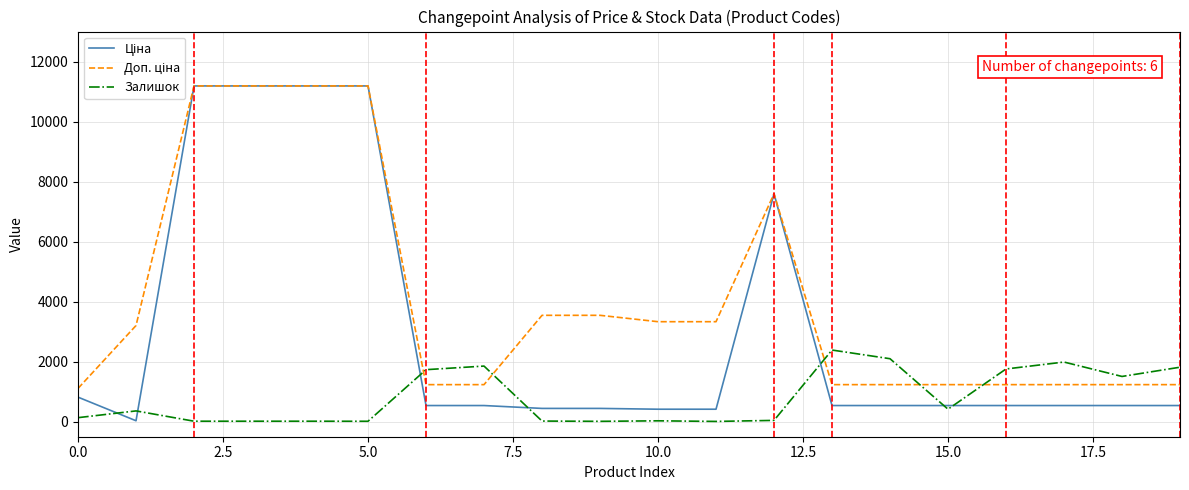

What is the maximum value shown in the chart?

11188.2